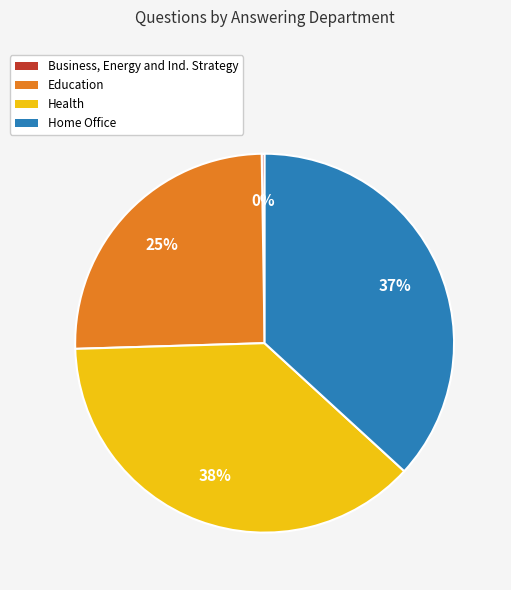

Approximately how many times larger is the value at Home Office compared to Health?

1.0